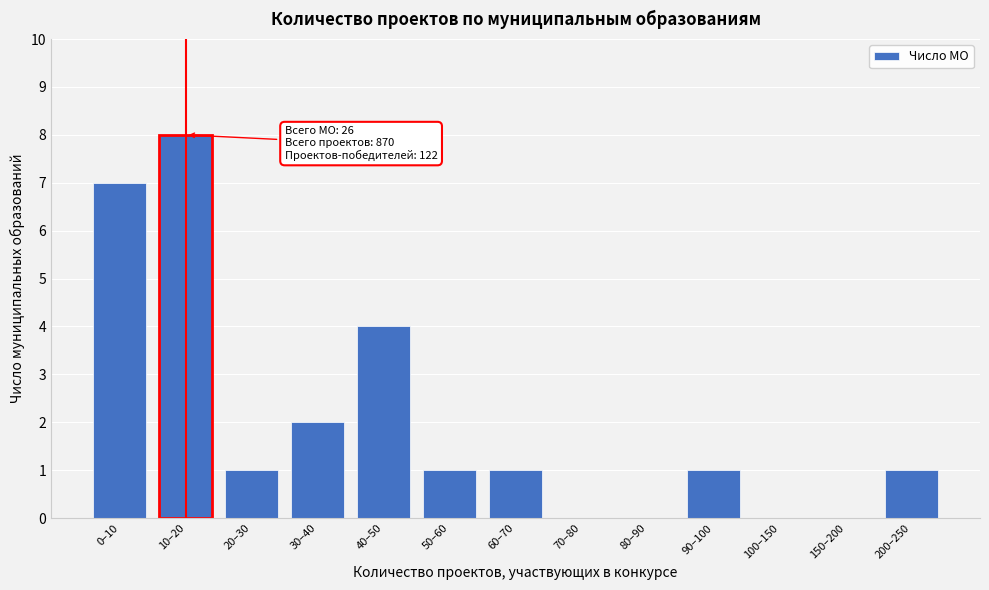

Reading left to right, list all the values displayed in this chart.

0–10=7	10–20=8	20–30=1	30–40=2	40–50=4	50–60=1	60–70=1	70–80=0	80–90=0	90–100=1	100–150=0	150–200=0	200–250=1